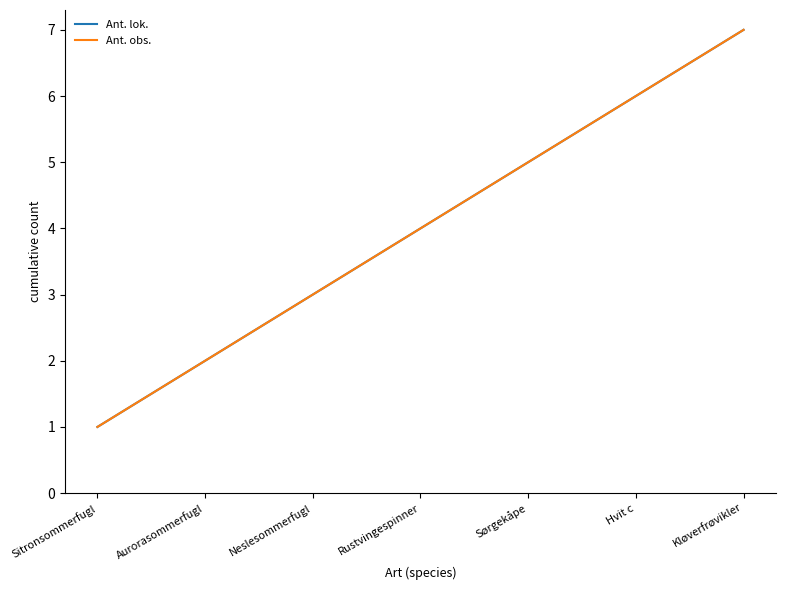

What is the label of the 3rd point from the right?

Sørgekåpe